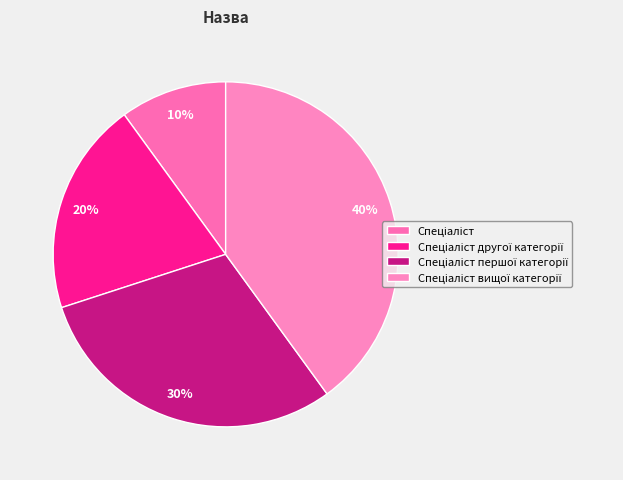

Rank the categories by value from lowest to highest.

Спеціаліст, Спеціаліст другої категорії, Спеціаліст першої категорії, Спеціаліст вищої категорії